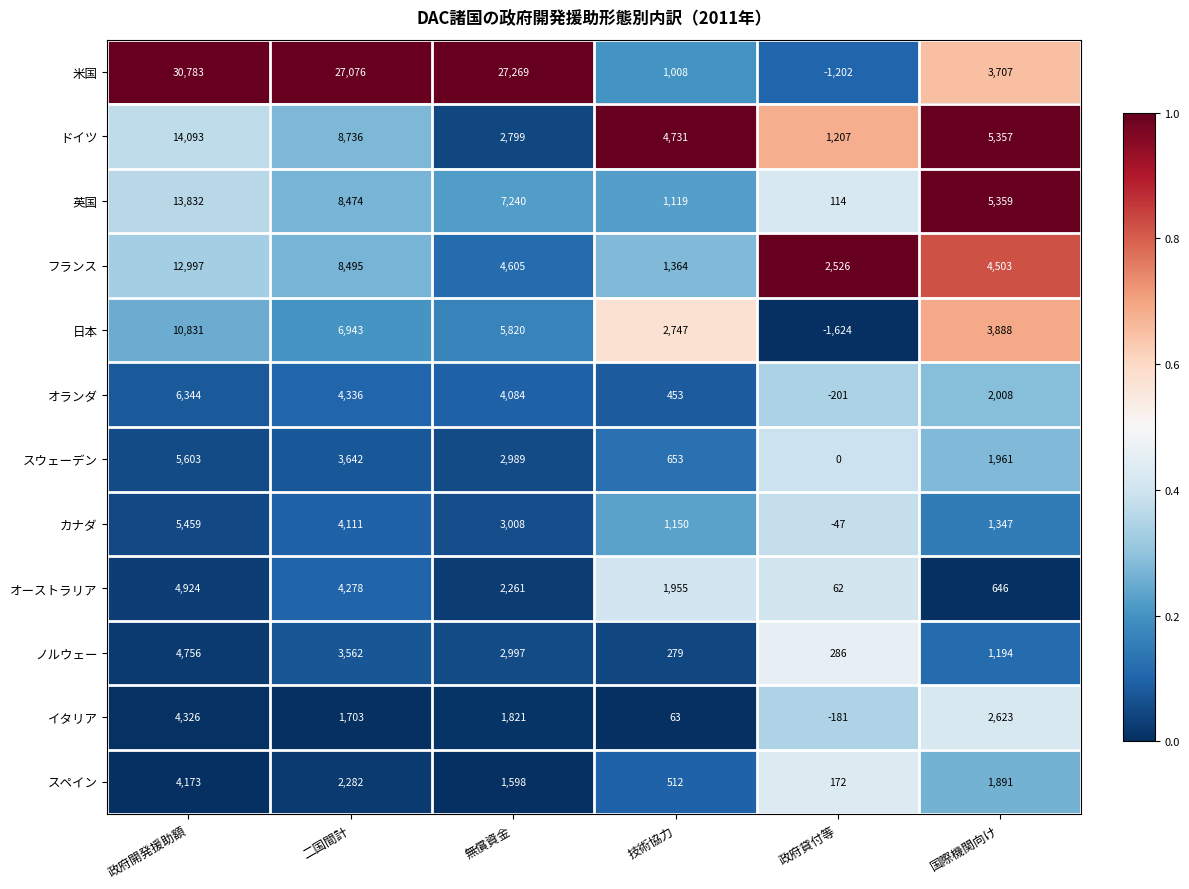

List the series in order of their peak value, highest first.

米国, ドイツ, 英国, フランス, 日本, オランダ, スウェーデン, カナダ, オーストラリア, ノルウェー, イタリア, スペイン